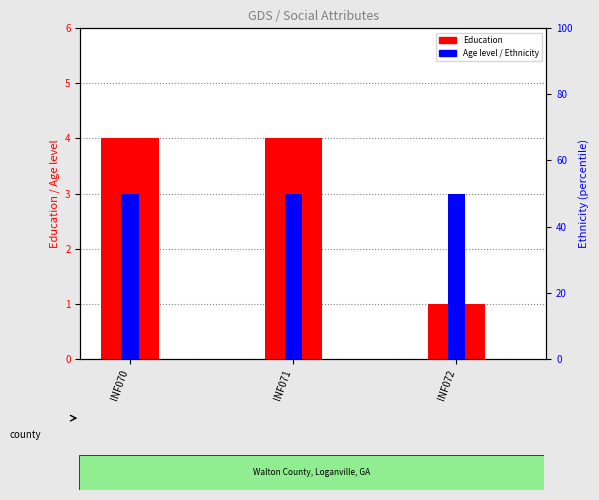

Is it true that Ethnicity equals 0 at INF071?

True